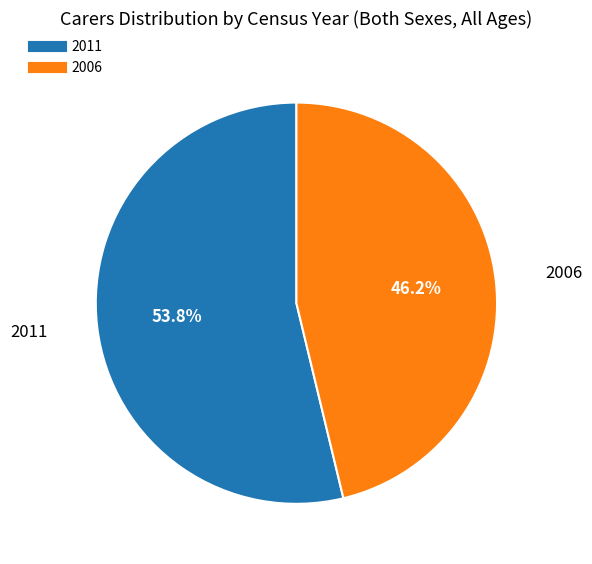

Which category accounts for the majority?

2011